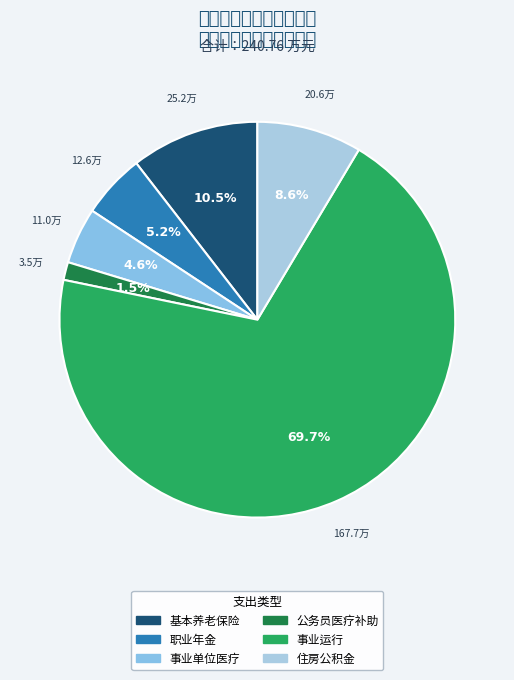

Which has a higher value, 事业单位医疗 or 公务员医疗补助?

事业单位医疗